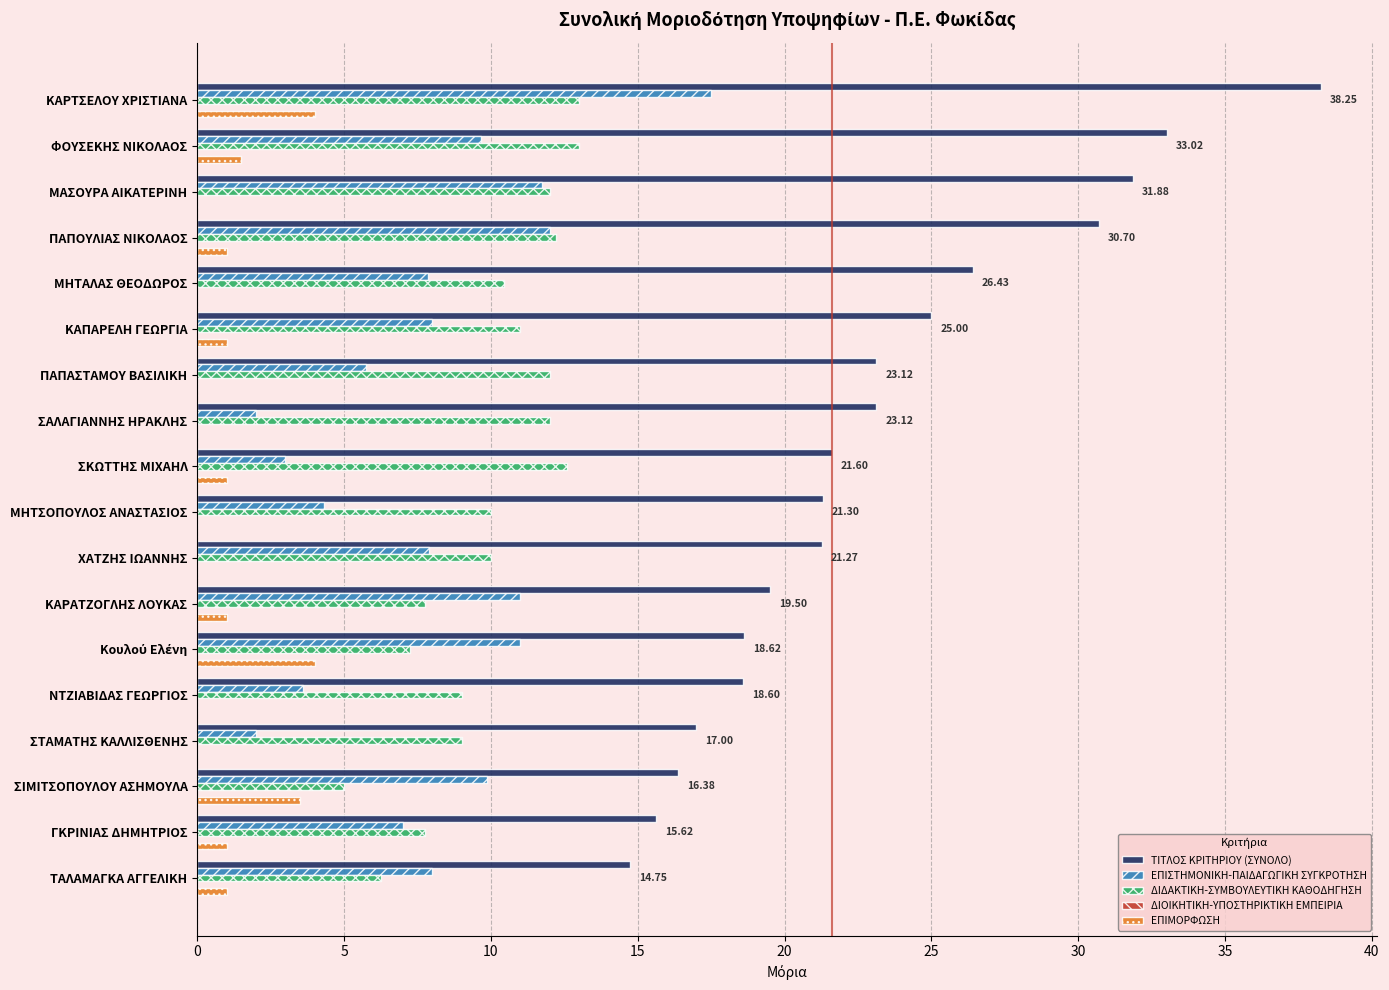

Count the ΕΠΙΜΟΡΦΩΣΗ values in the range 0 to 1.

14